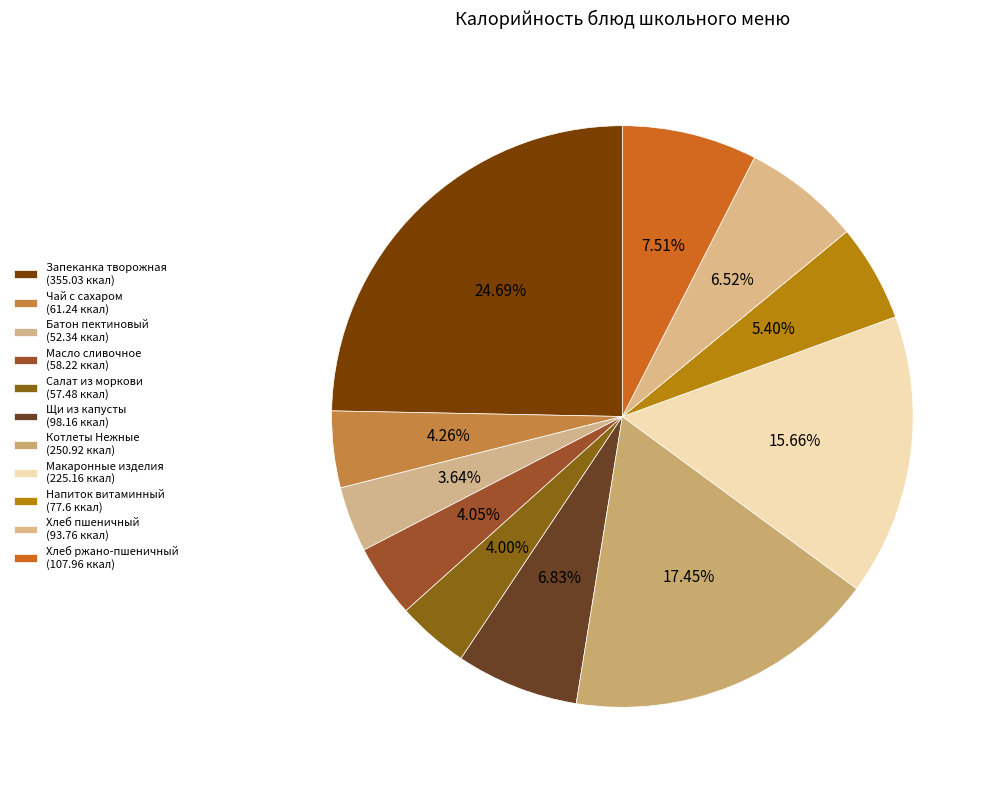

Which slice is the smallest?

Батон пектиновый